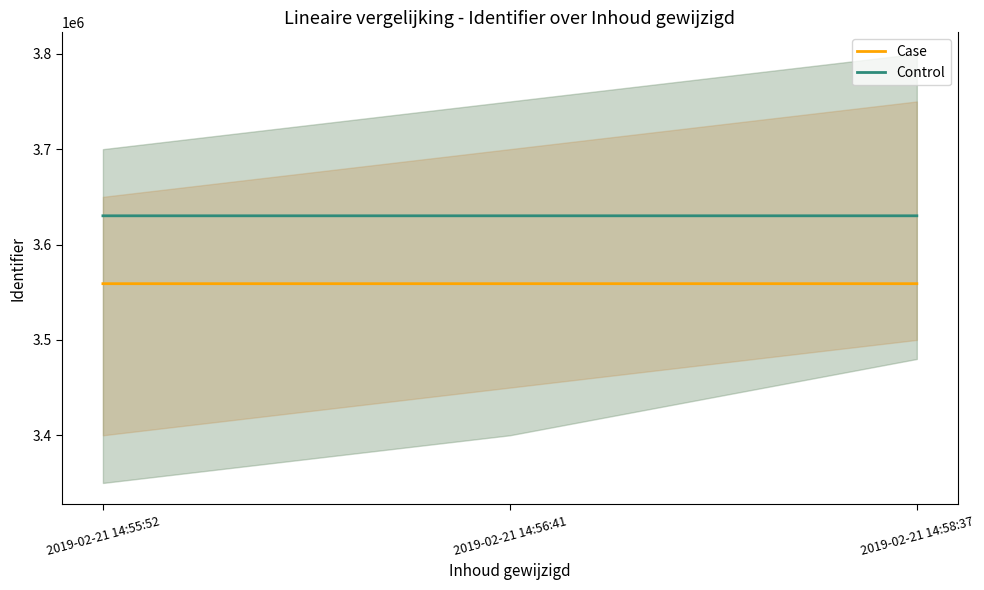

At which category is the sum across all series the highest?

2019-02-21 14:58:37